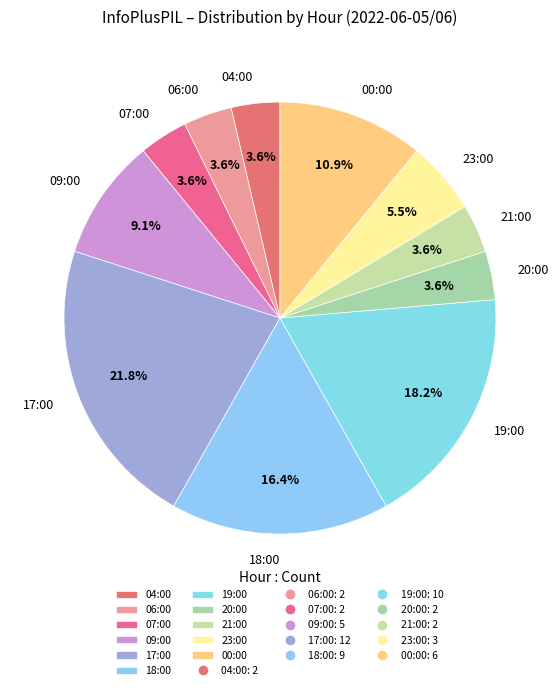

The 04:00 slice represents 4% of the pie. True or false?

True